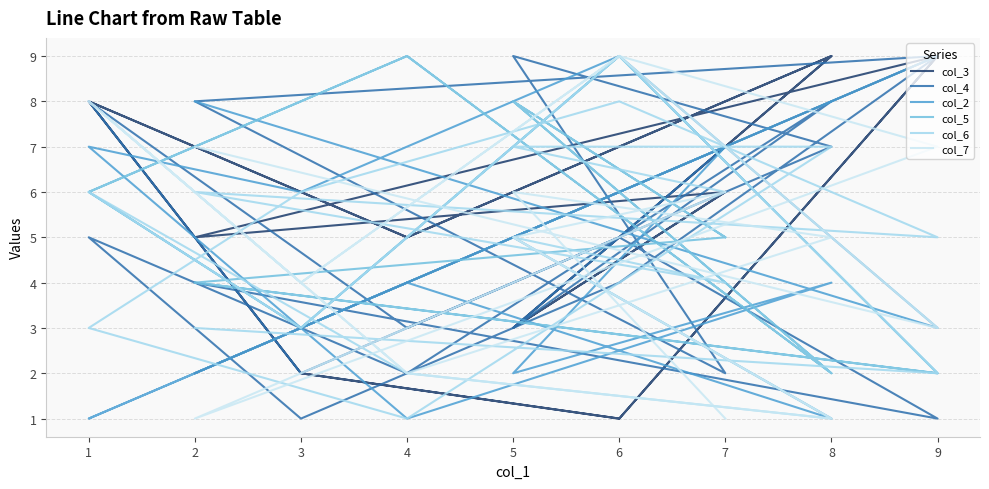

How many col_2 values are between 2 and 7?

12